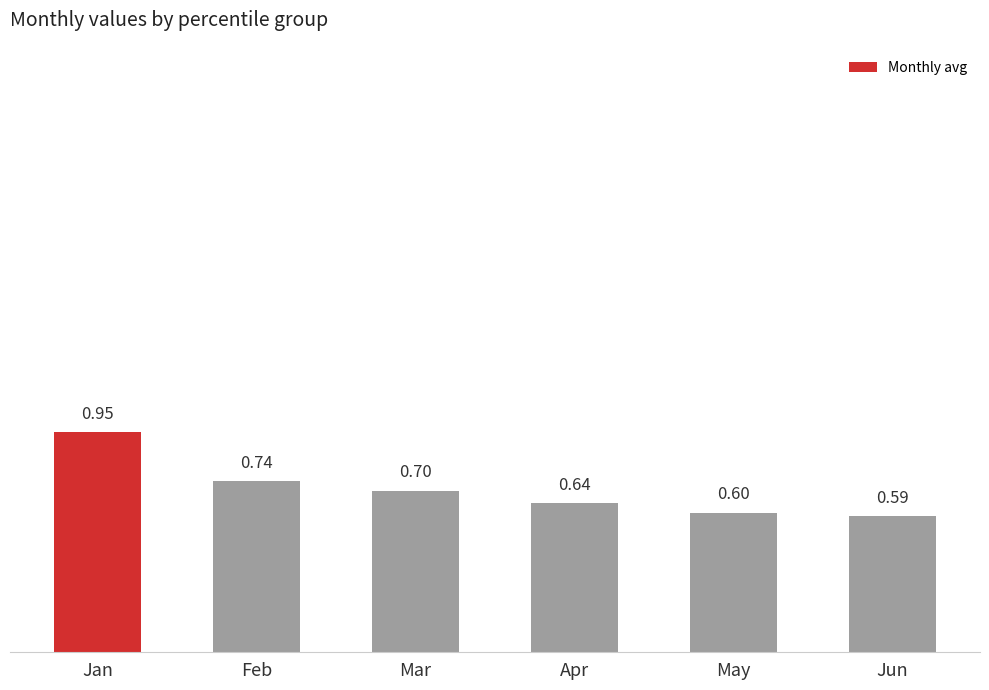

The chart shows a value of 1.0 at May. True or false?

False